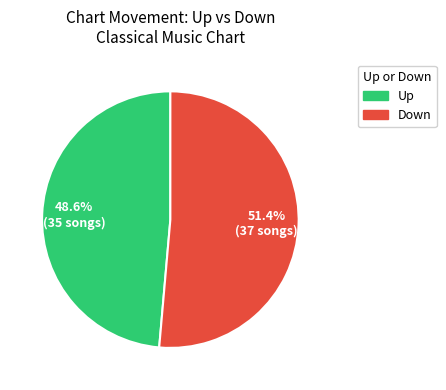

Do Down and Up together represent more than half of the pie?

Yes